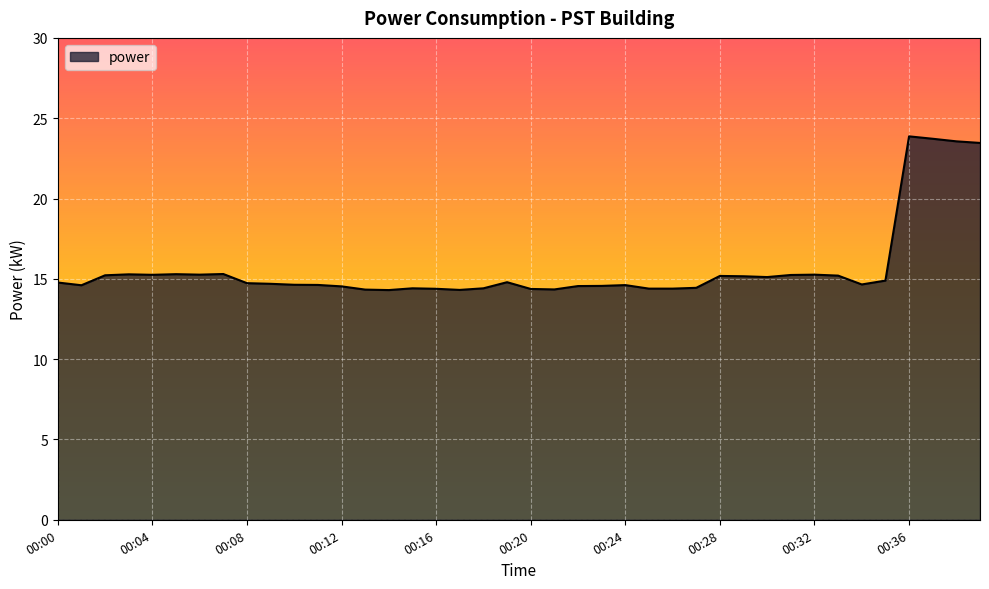

What is the greatest value displayed?

23.9